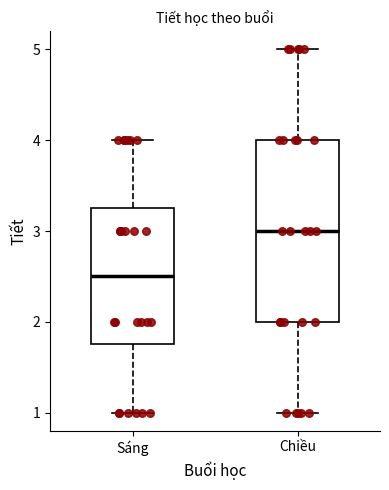

Which box is the tallest, from its lower edge to its upper edge?

Chiều